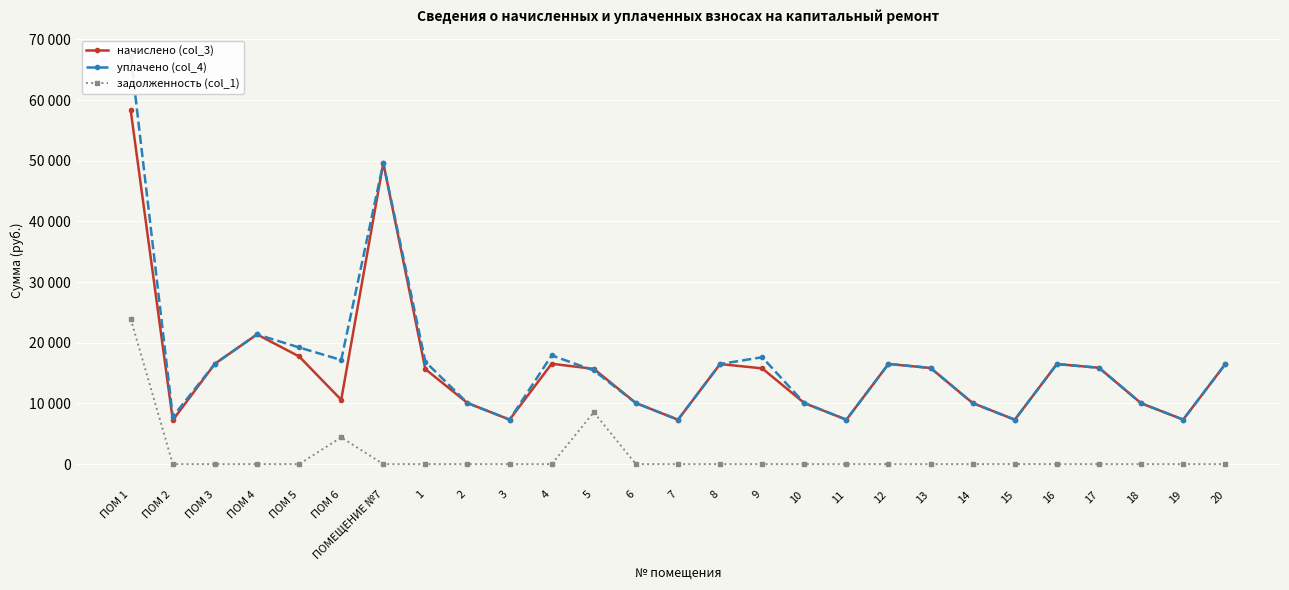

What position from the right is 5?

16